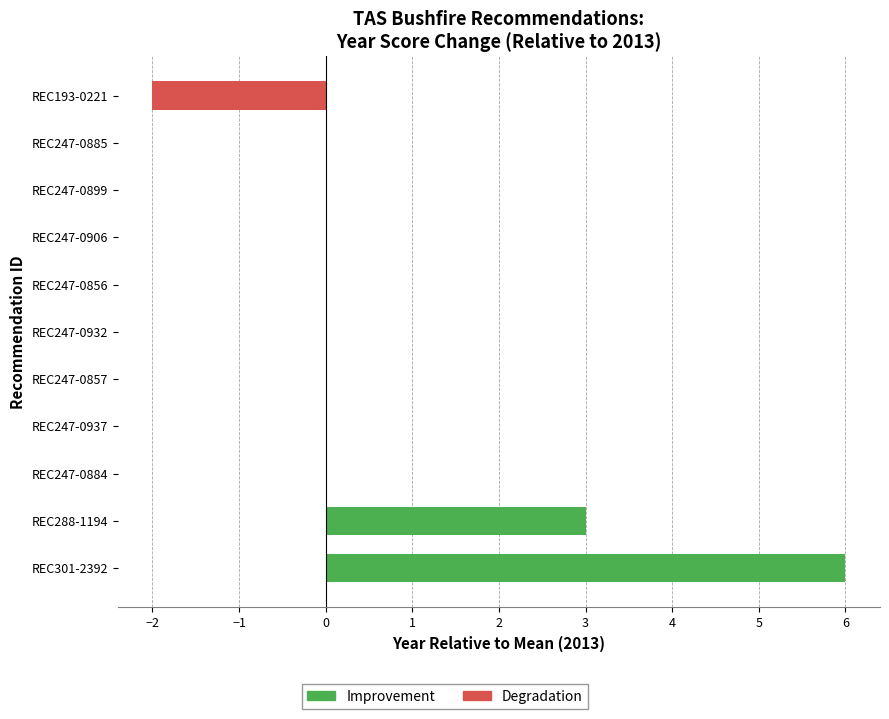

What is the change in value from REC288-1194 to REC247-0937?

-3